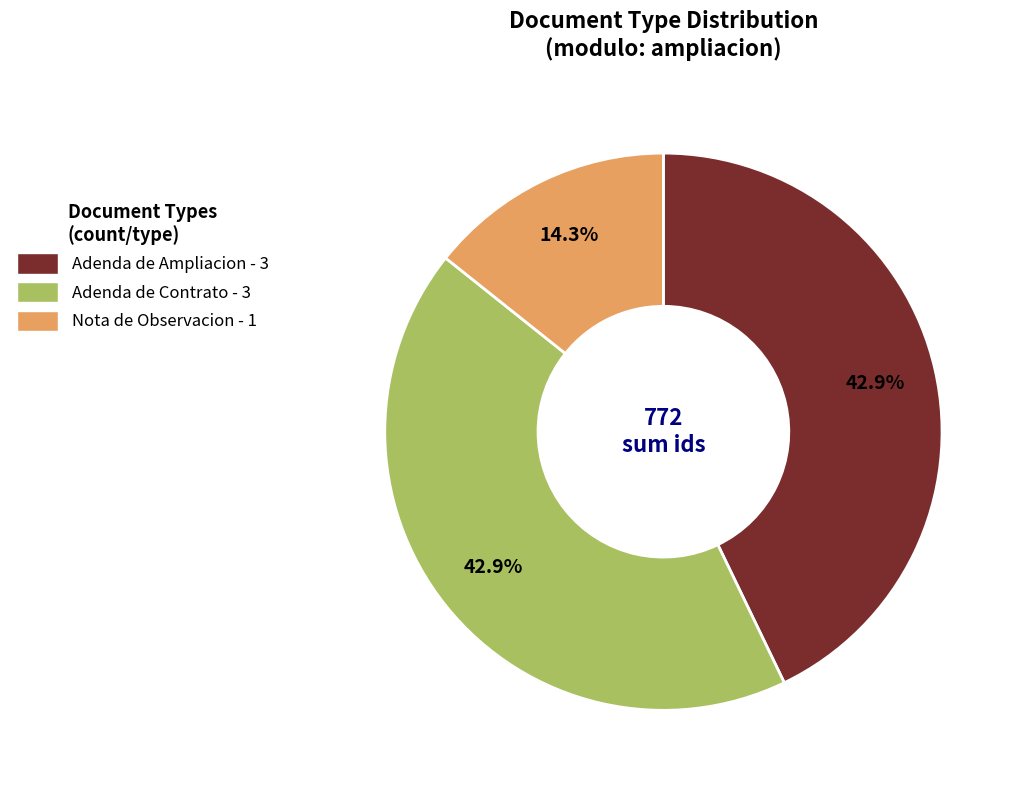

Approximately how many times larger is the value at Adenda de Ampliacion compared to Adenda de Contrato?

1.0